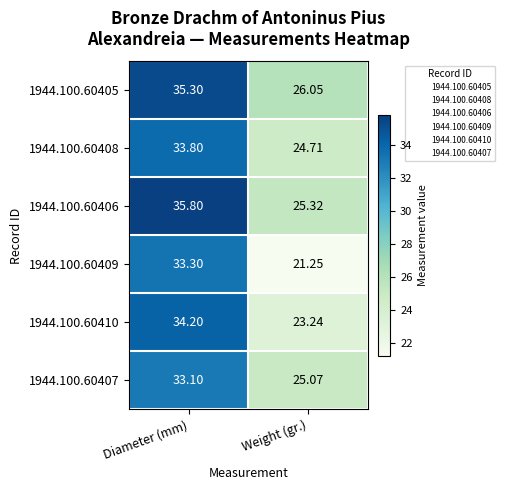

Rank the series by their maximum value, from lowest to highest.

1944.100.60407, 1944.100.60409, 1944.100.60408, 1944.100.60410, 1944.100.60405, 1944.100.60406